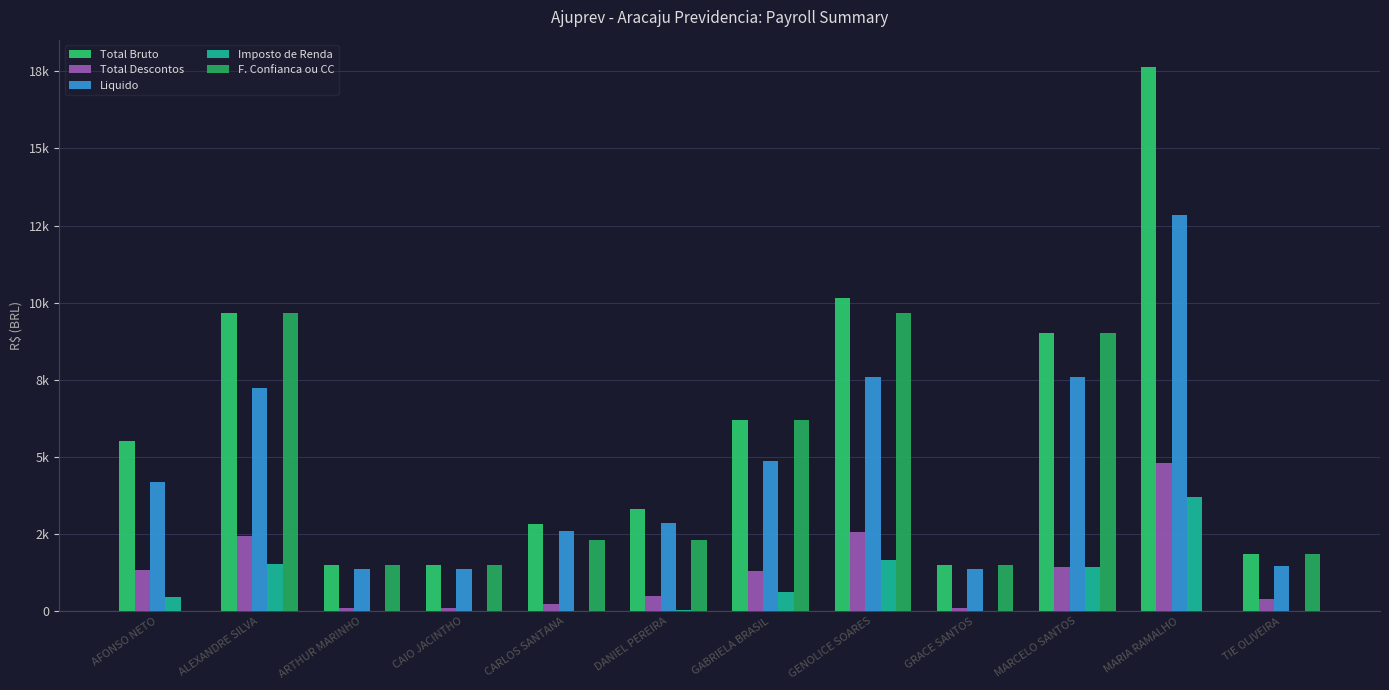

Where does the F. Confianca ou CC series first go above 2315?

ALEXANDRE SILVA